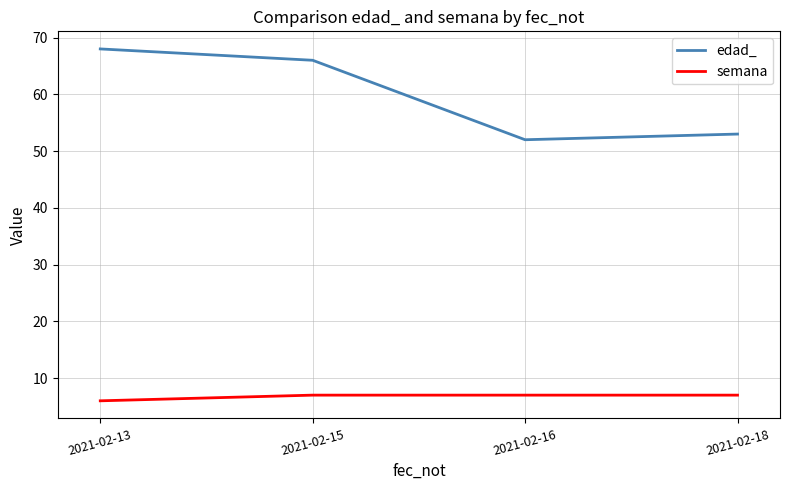

What is the maximum value shown in the chart?

68